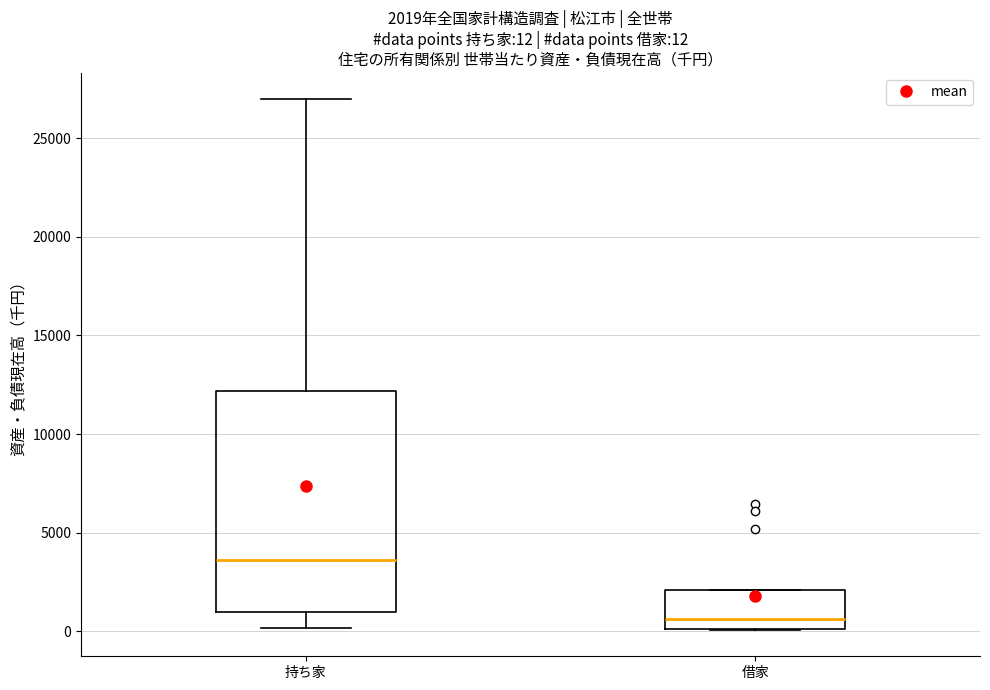

Which box's median line is the lowest?

借家